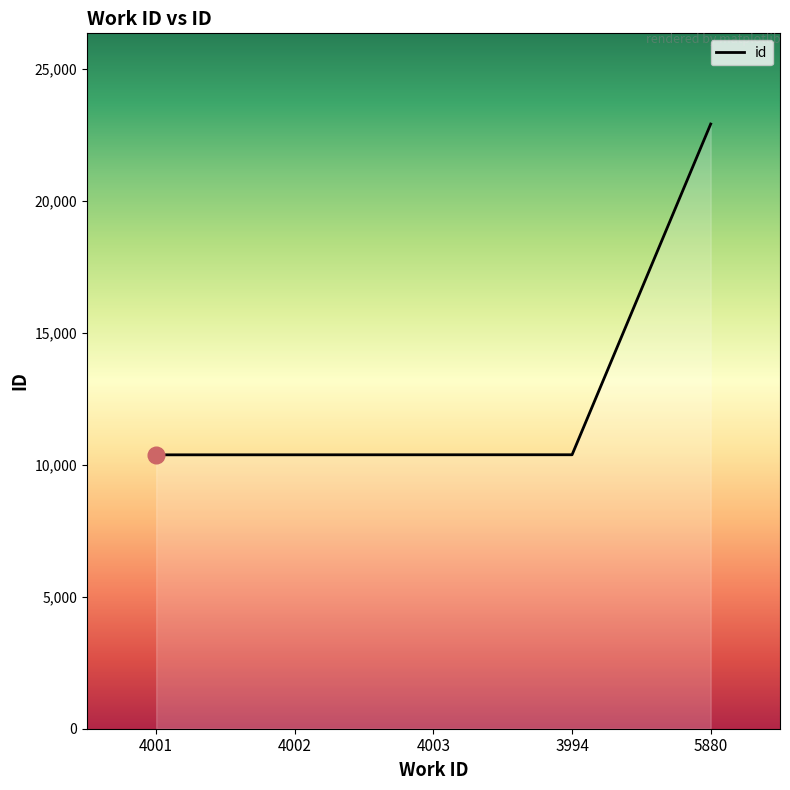

What is the difference between the values at 4001 and 4003?

2